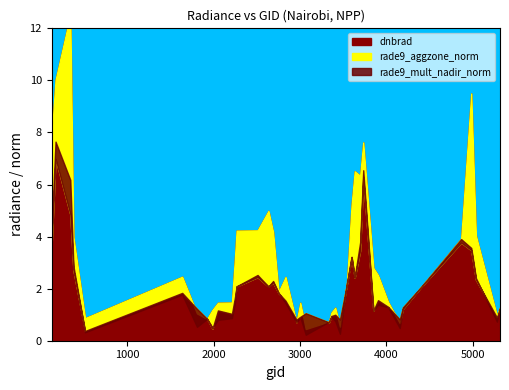

What are all the series names shown in the legend?

dnbrad, rade9_aggzone_norm, rade9_mult_nadir_norm